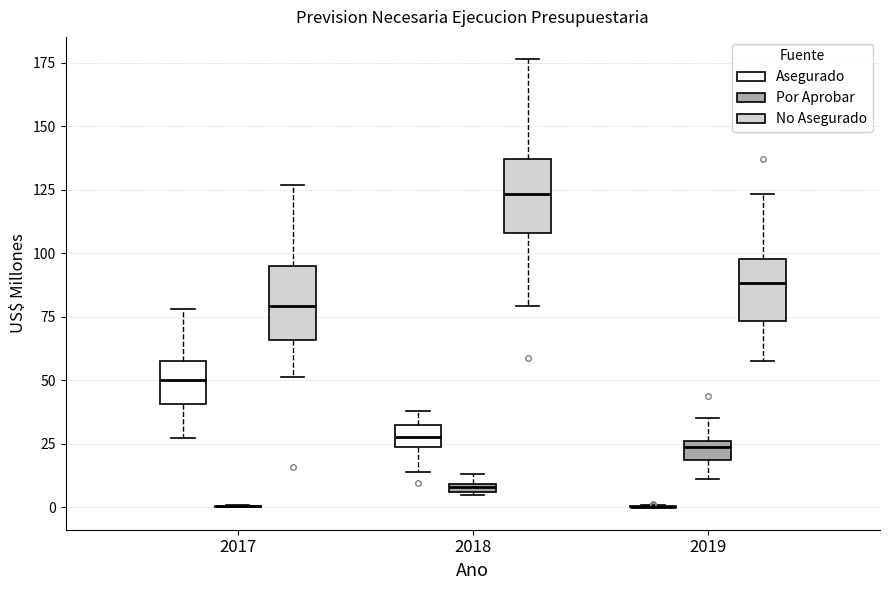

Where does the median line of the box for 2019 (No Asegurado) sit on the y-axis? The values are not printed on the chart, so give them approximately, as read against the axis.

90